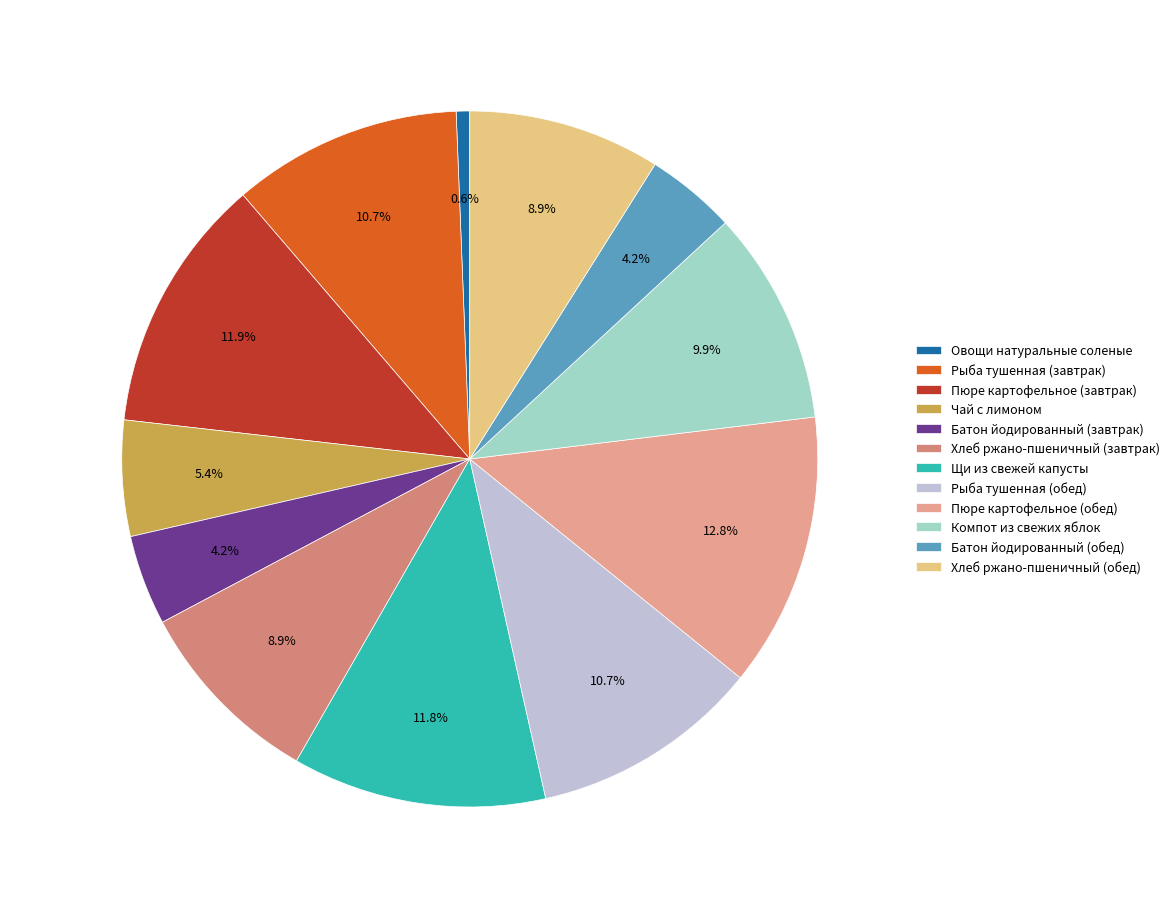

How much of the chart is everything except Хлеб ржано-пшеничный (завтрак)?

91.1%